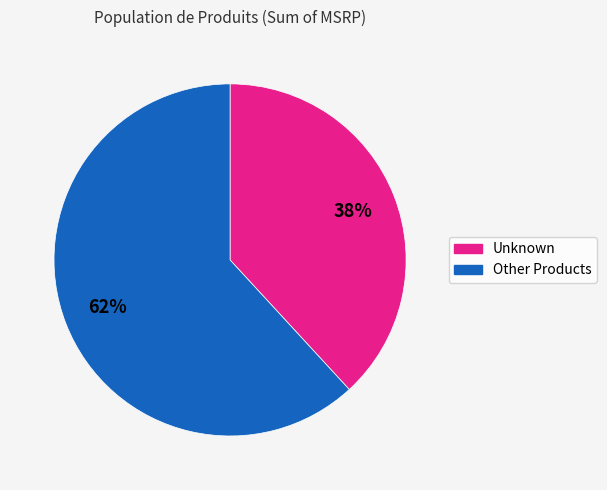

To the nearest percent, what is the difference between the largest and smallest slice percentages?

24%